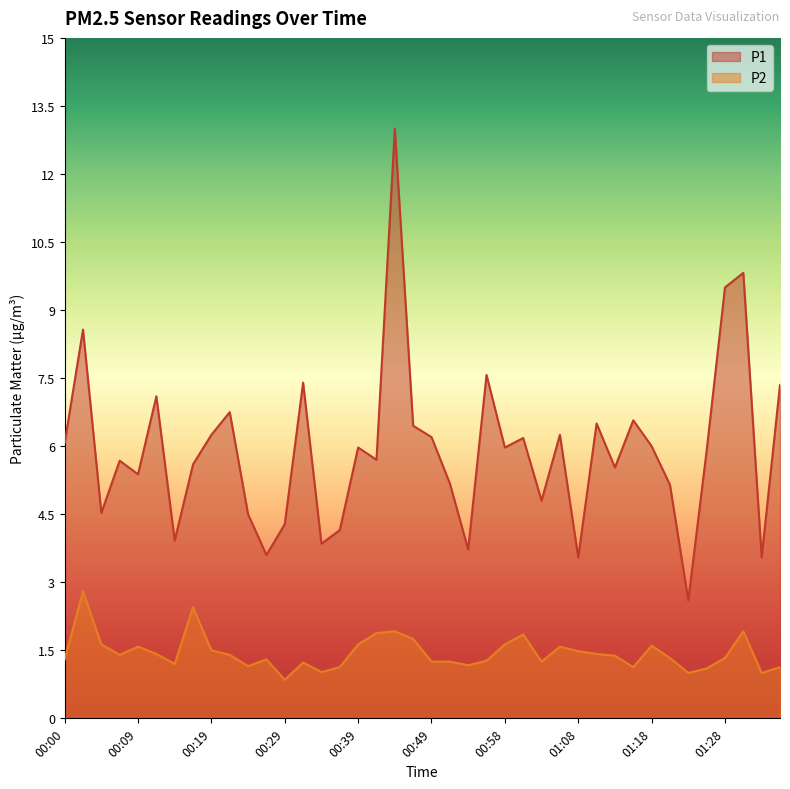

At which category does the chart reach its peak across all series?

00:44